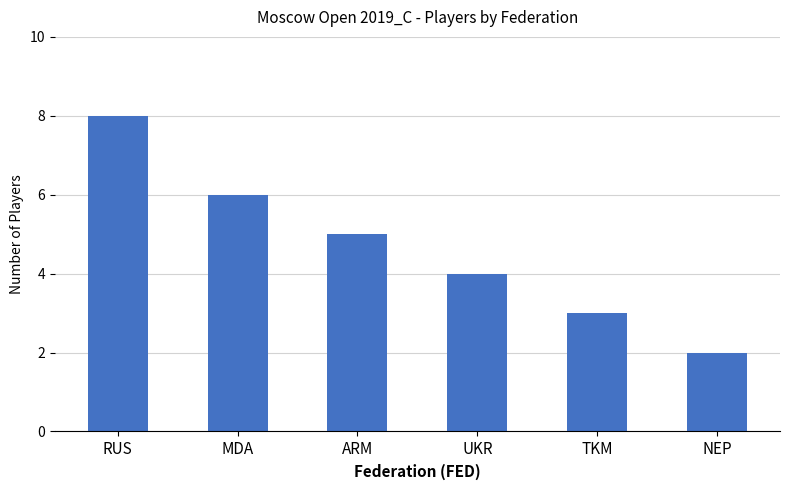

True or false: the data shows 8 at RUS.

True